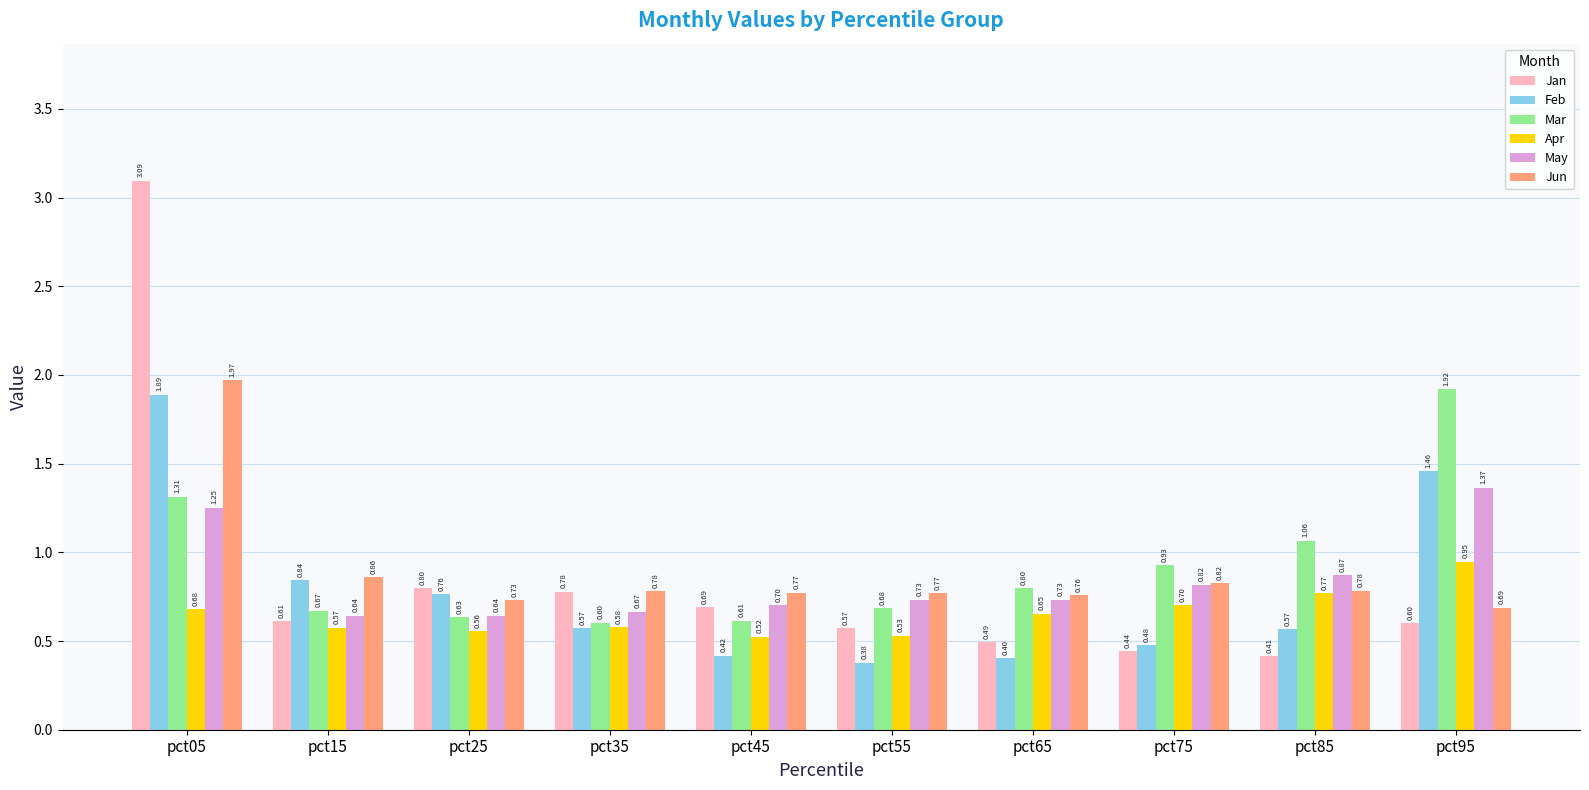

Count the May values in the range 0 to 1.

8